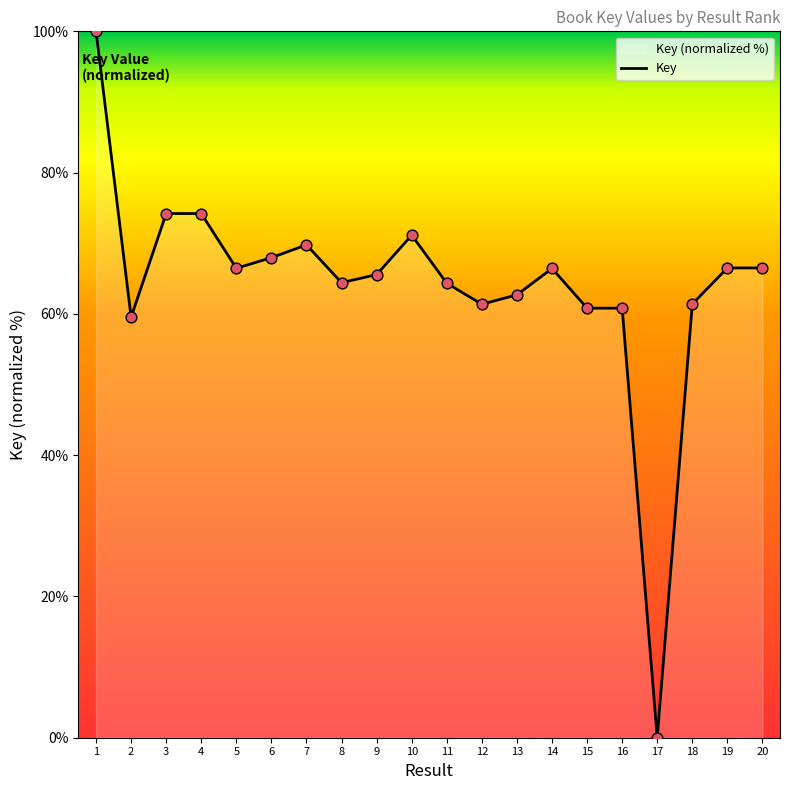

Which has a higher value, 17 or 5?

5